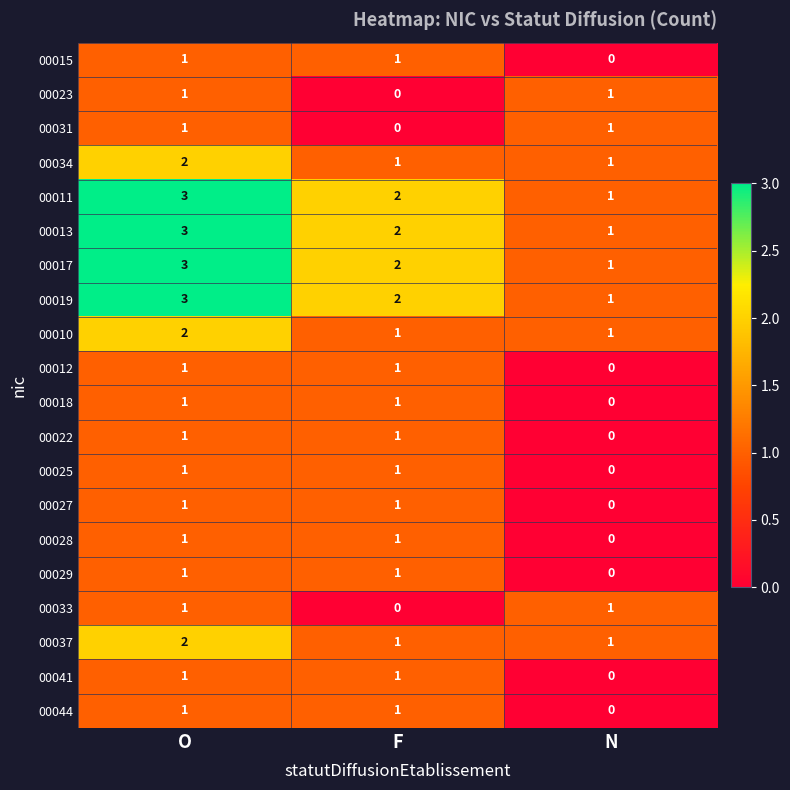

What is the difference between the highest and lowest values at N?

1